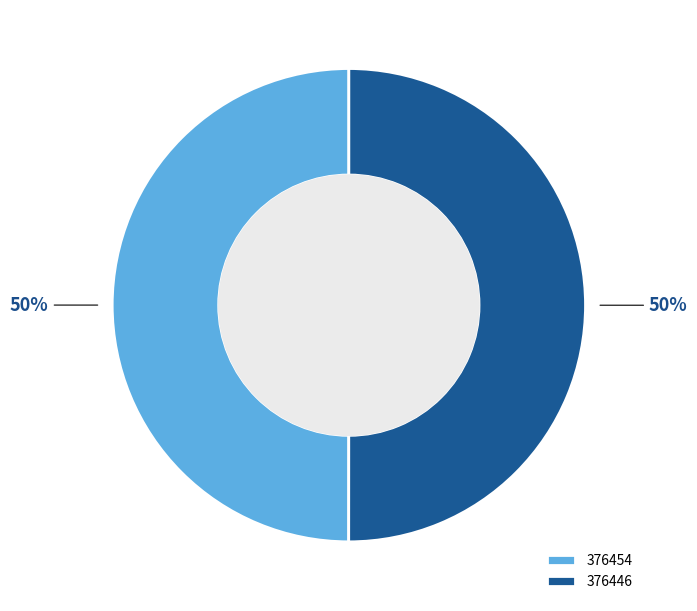

Is it true that 376446 is 50% of the pie?

True